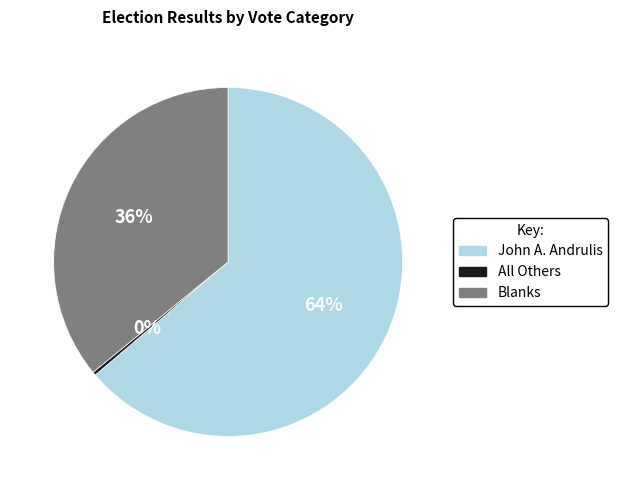

Which category accounts for the majority?

John A. Andrulis